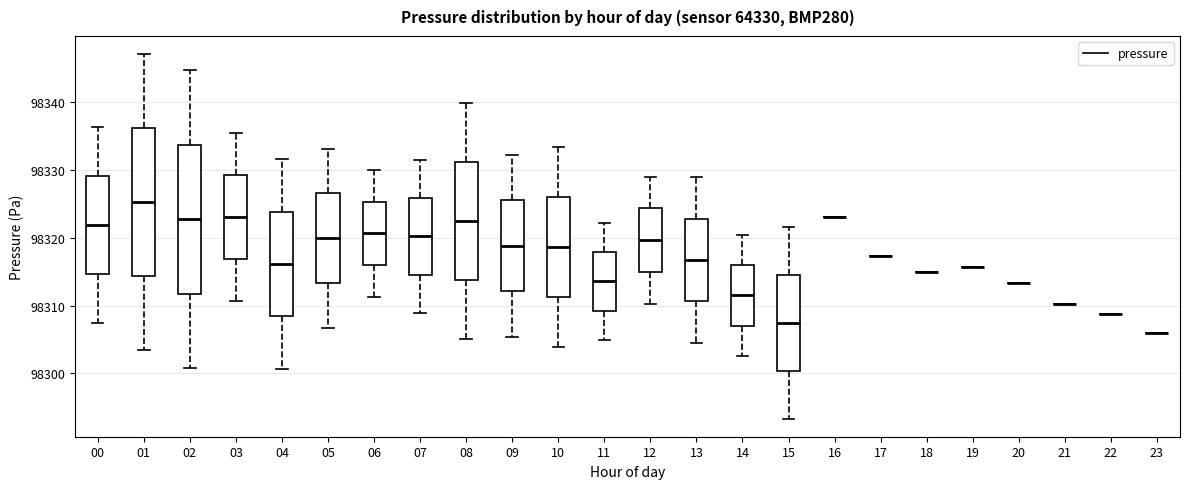

Reading left to right, transcribe this box plot: for each box, give where its median line is, the range the box spans, and where its two whiskers end, as read against the y-axis. The values are not printed on the chart, so give them approximately, as read against the axis.

00: median 98322, box 98315 to 98329, whiskers 98307 to 98336
01: median 98325, box 98314 to 98336, whiskers 98304 to 98347
02: median 98323, box 98312 to 98334, whiskers 98301 to 98345
03: median 98323, box 98317 to 98329, whiskers 98311 to 98335
04: median 98316, box 98308 to 98324, whiskers 98301 to 98332
05: median 98320, box 98313 to 98327, whiskers 98307 to 98333
06: median 98321, box 98316 to 98325, whiskers 98311 to 98330
07: median 98320, box 98315 to 98326, whiskers 98309 to 98332
08: median 98322, box 98314 to 98331, whiskers 98305 to 98340
09: median 98319, box 98312 to 98325, whiskers 98305 to 98332
10: median 98319, box 98311 to 98326, whiskers 98304 to 98333
11: median 98314, box 98309 to 98318, whiskers 98305 to 98322
12: median 98320, box 98315 to 98324, whiskers 98310 to 98329
13: median 98317, box 98311 to 98323, whiskers 98305 to 98329
14: median 98312, box 98307 to 98316, whiskers 98303 to 98320
15: median 98307, box 98300 to 98315, whiskers 98293 to 98322
16: box collapsed to a line at 98323, whiskers 98323 to 98323
17: box collapsed to a line at 98317, whiskers 98317 to 98317
18: box collapsed to a line at 98315, whiskers 98315 to 98315
19: box collapsed to a line at 98316, whiskers 98316 to 98316
20: box collapsed to a line at 98313, whiskers 98313 to 98313
21: box collapsed to a line at 98310, whiskers 98310 to 98310
22: box collapsed to a line at 98309, whiskers 98309 to 98309
23: box collapsed to a line at 98306, whiskers 98306 to 98306